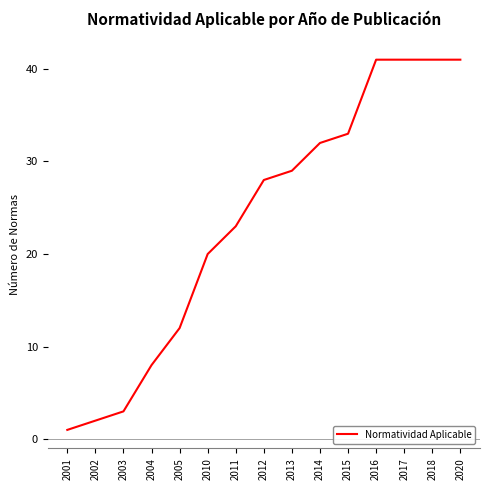

Reading left to right, what are all the values shown in this chart?

1	2	3	8	12	20	23	28	29	32	33	41	41	41	41